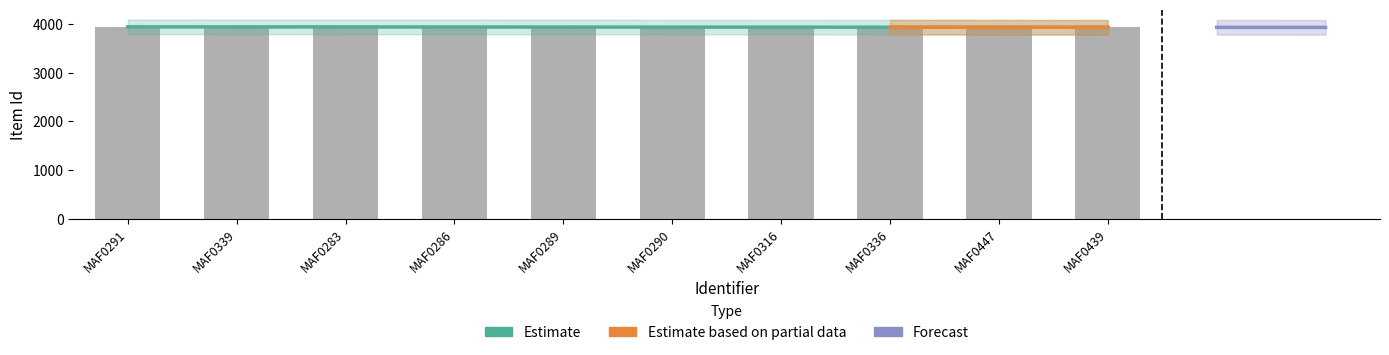

What is the average value?

3936.5